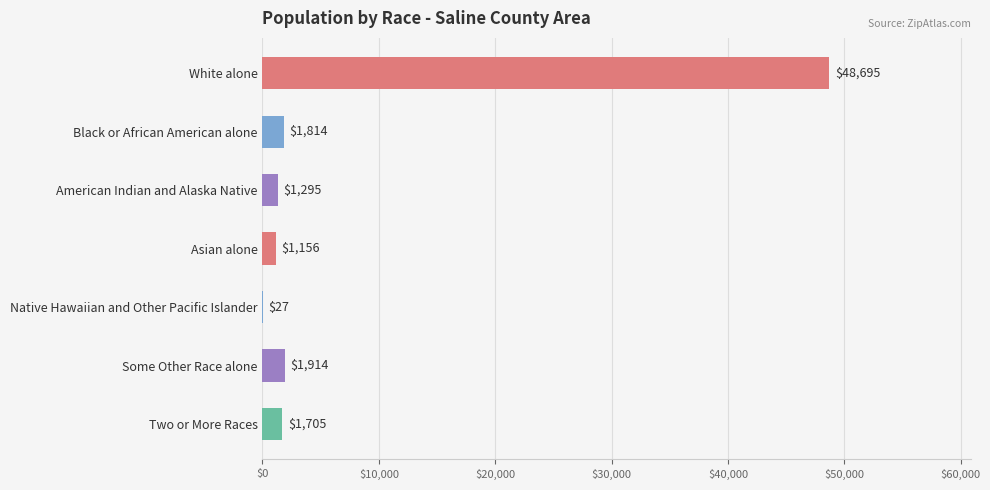

What is the change in value from American Indian and Alaska Native to Asian alone?

-139